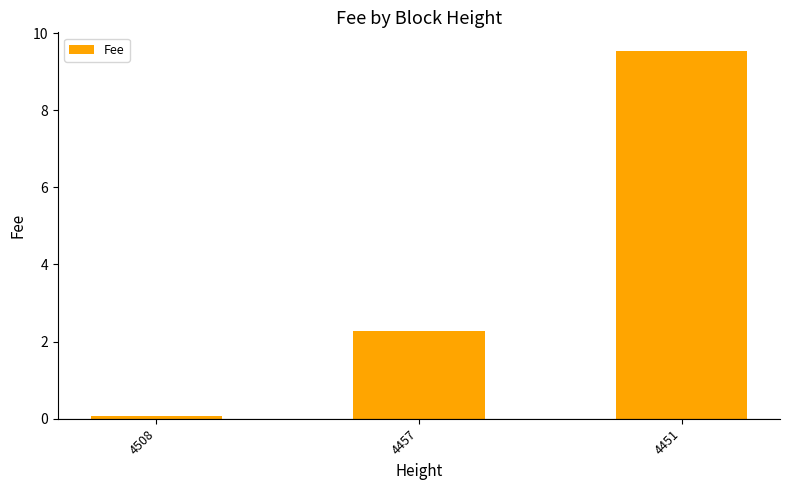

Reading left to right, what are all the values shown in this chart?

4508=0.1	4457=2.3	4451=9.5